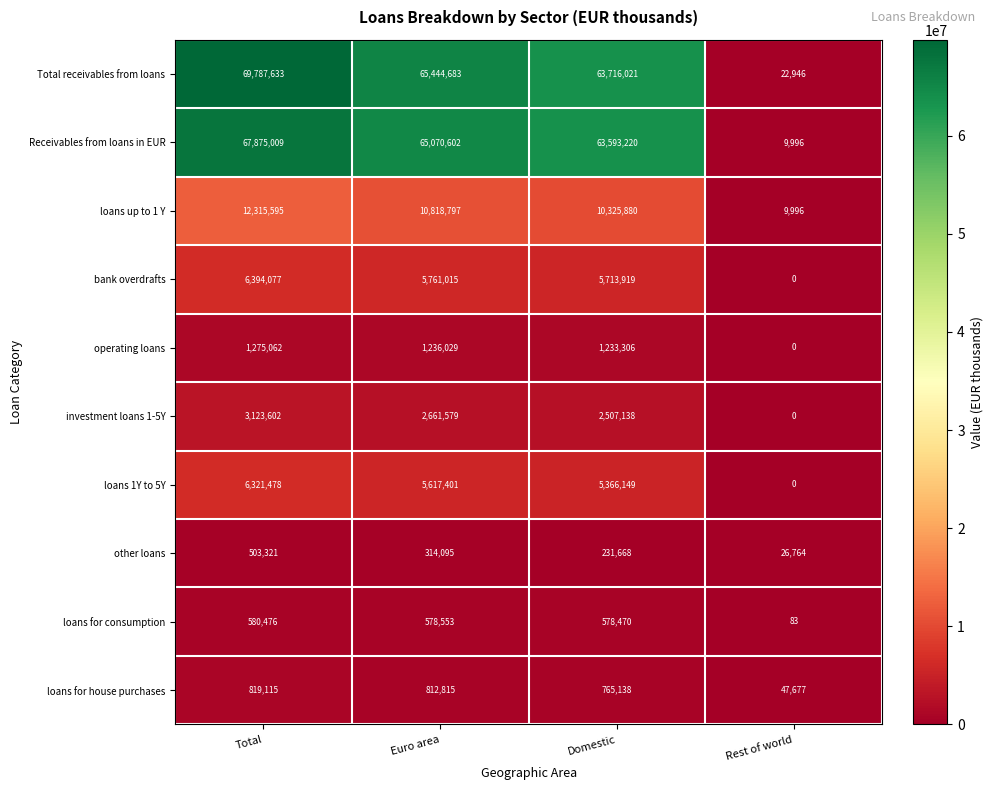

Rank the series by their maximum value, from highest to lowest.

Total receivables from loans, Receivables from loans in EUR, loans up to 1 Y, bank overdrafts, loans 1Y to 5Y, investment loans 1-5Y, operating loans, loans for house purchases, loans for consumption, other loans